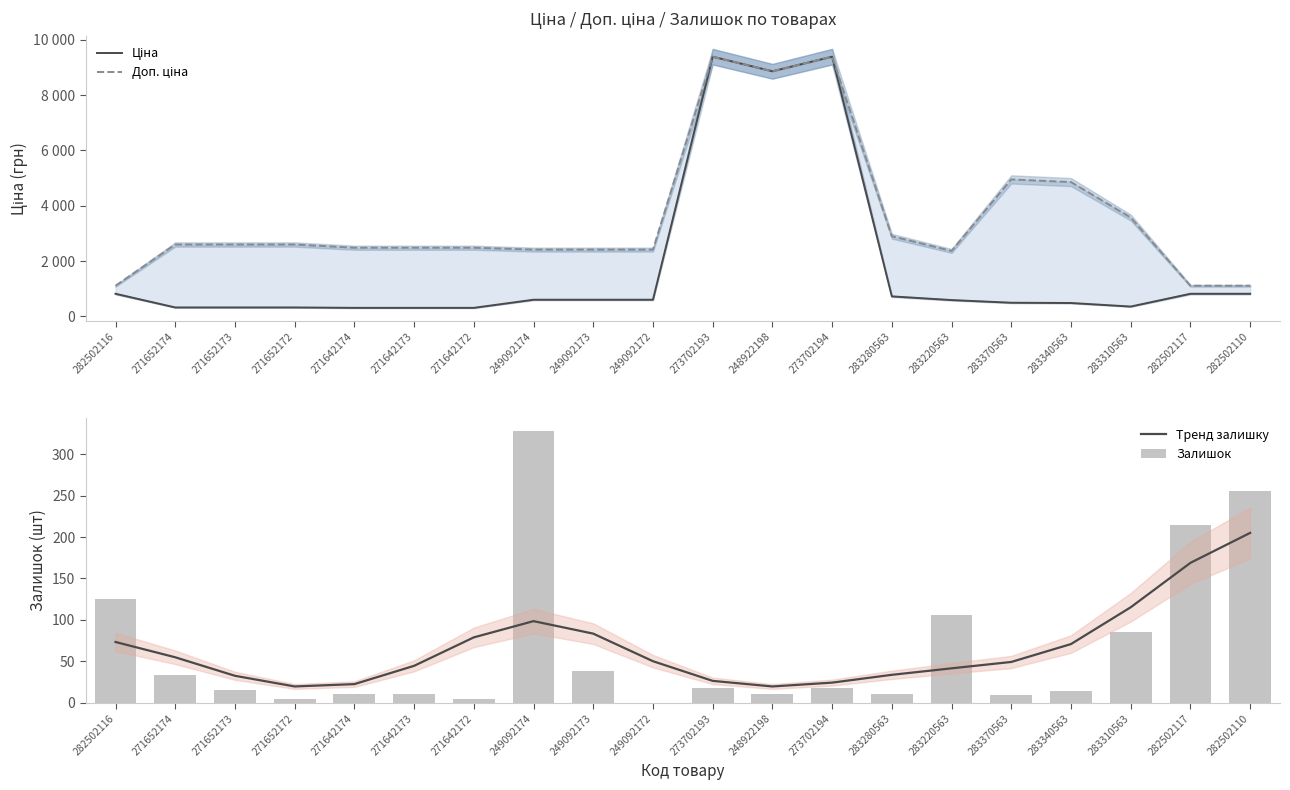

How many values in Залишок are above zero?

19